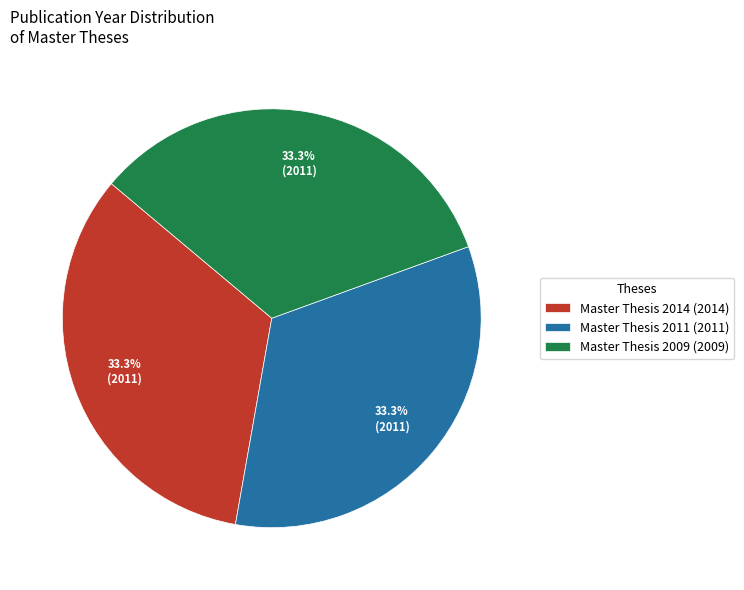

What is the ratio of the value at Master Thesis 2009 (2009) to the value at Master Thesis 2014 (2014)?

1.0